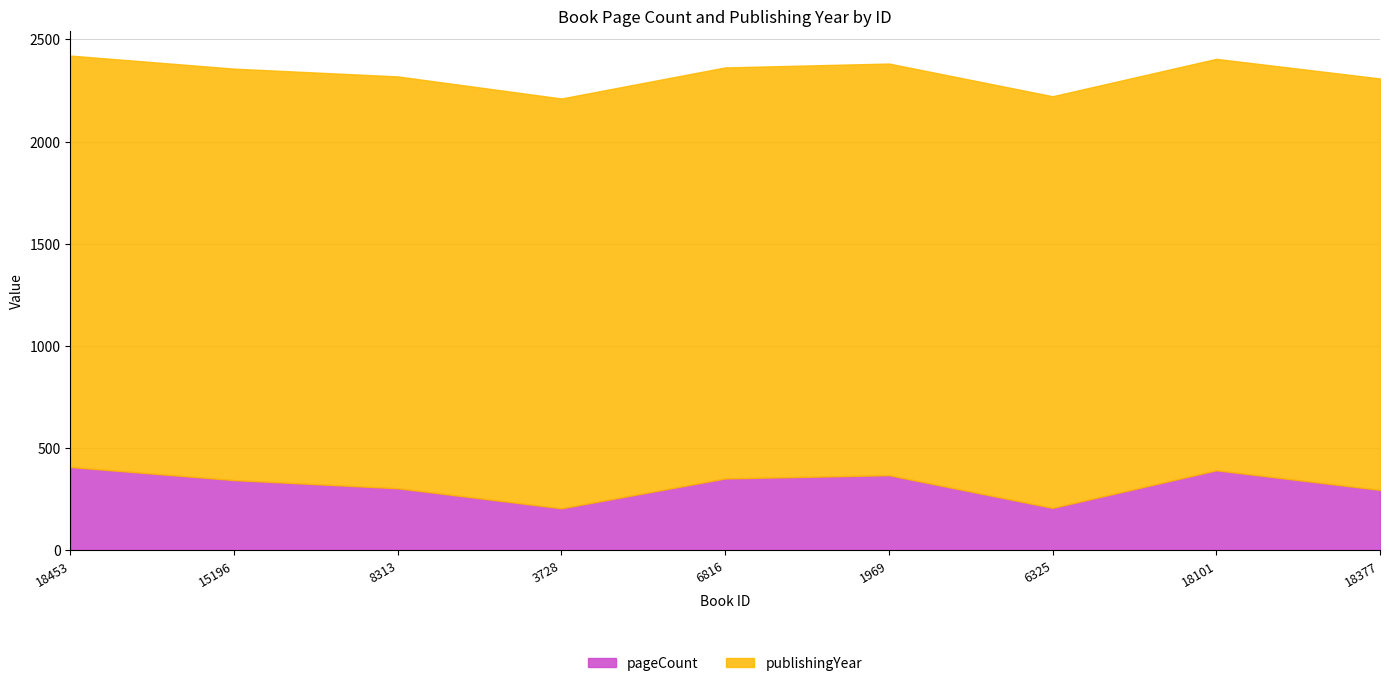

List the labels in order of publishingYear value, smallest first.

3728, 6816, 18453, 15196, 18101, 18377, 1969, 6325, 8313